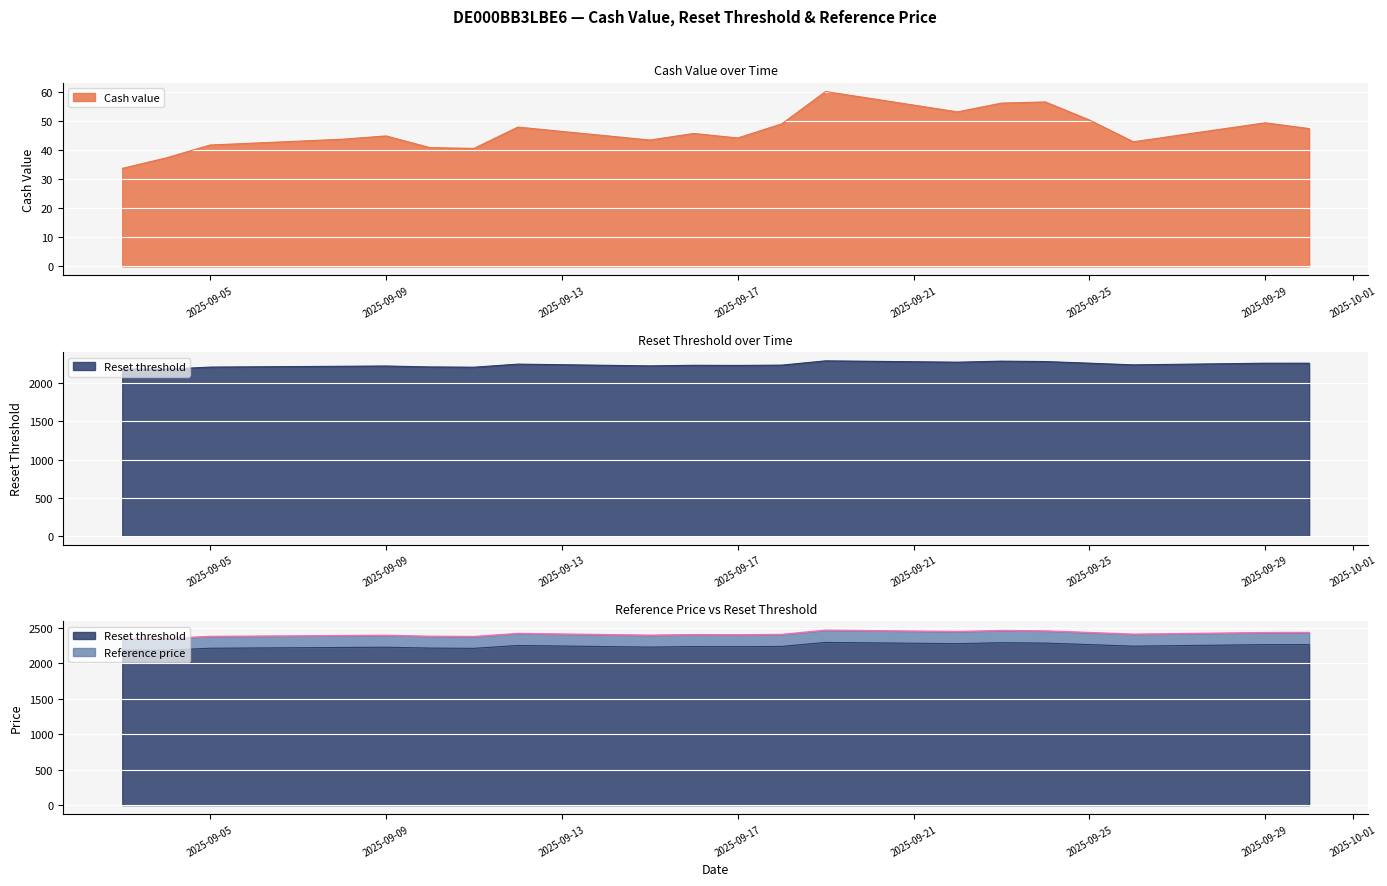

The value of Reset threshold at 2025-09-24 is 3122.3. True or false?

False